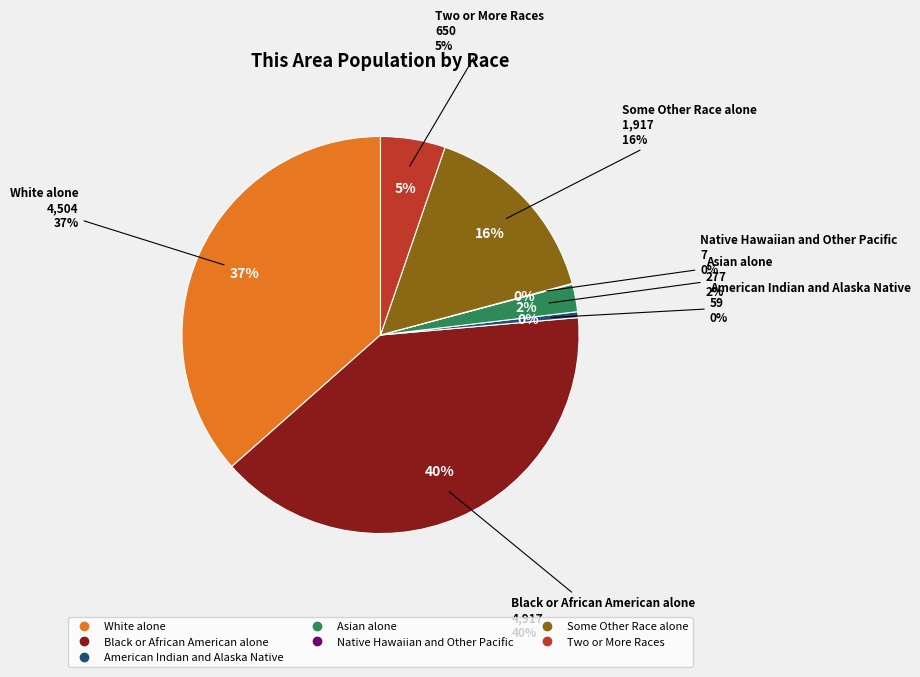

What portion of the pie excludes Black or African American alone?

60.1%